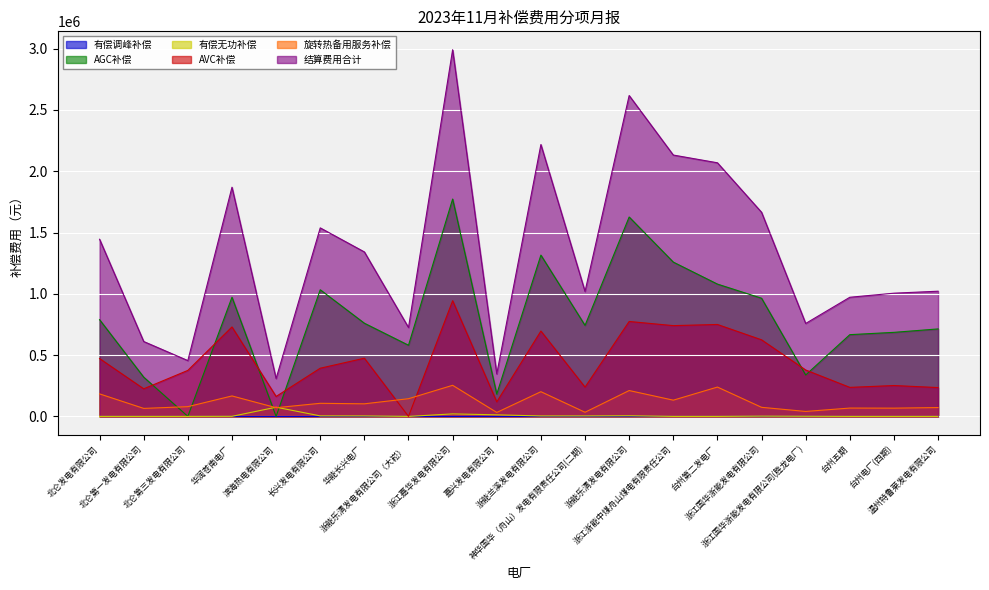

True or false: 有偿无功补偿 has a value of 0.0 at 台州第二发电厂.

True